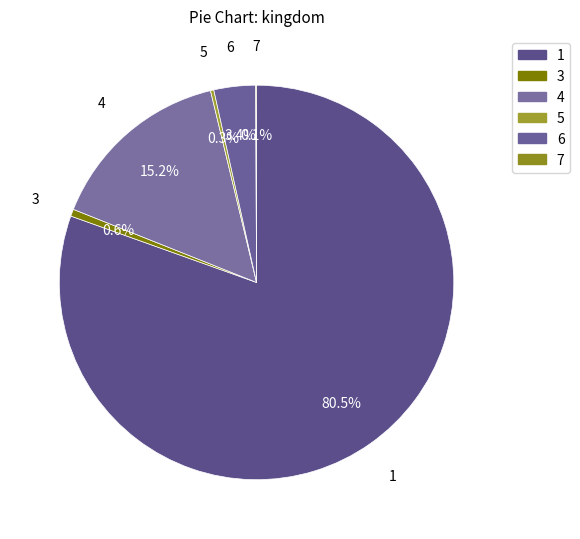

What is the largest slice in the pie chart?

1